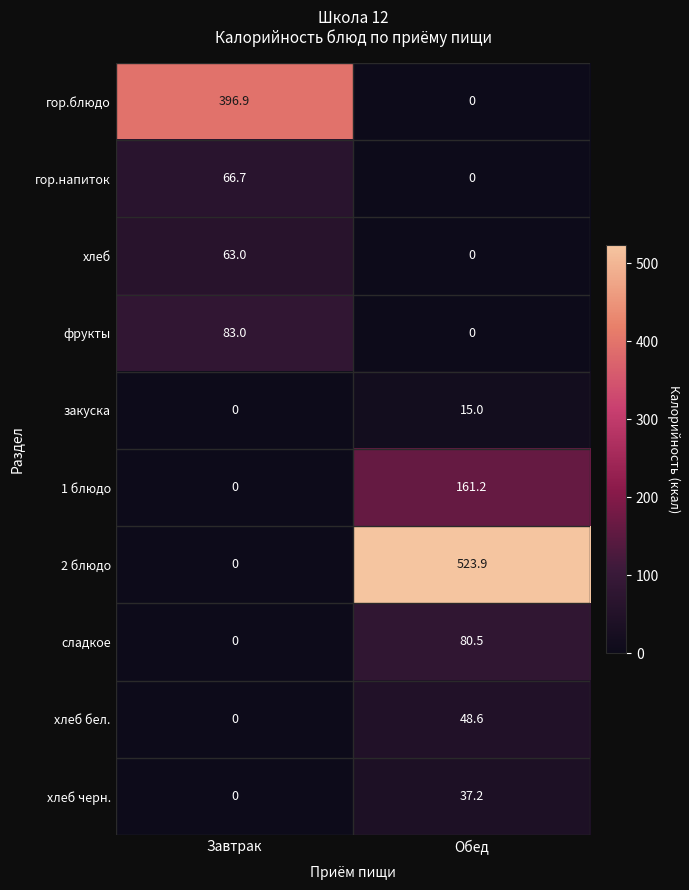

The value of гор.напиток at Завтрак is 27.5. True or false?

False